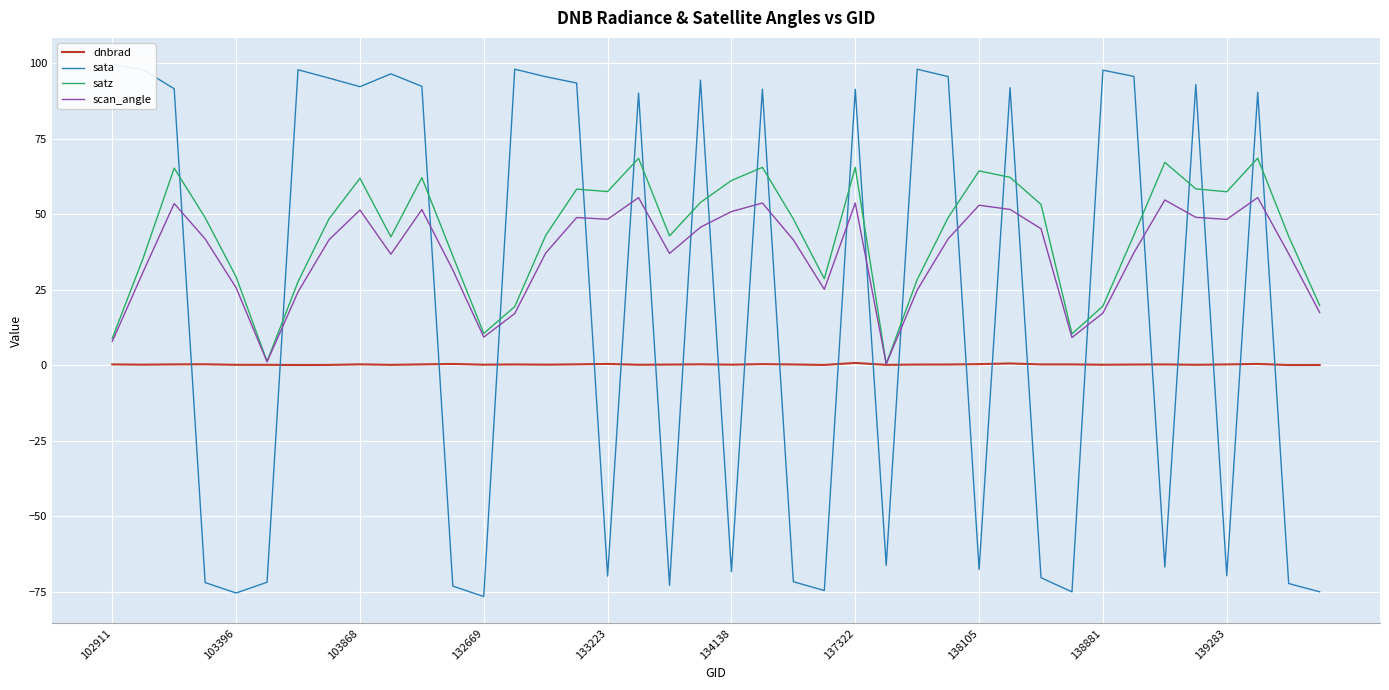

Does the chart display data point markers on the line(s)?

No